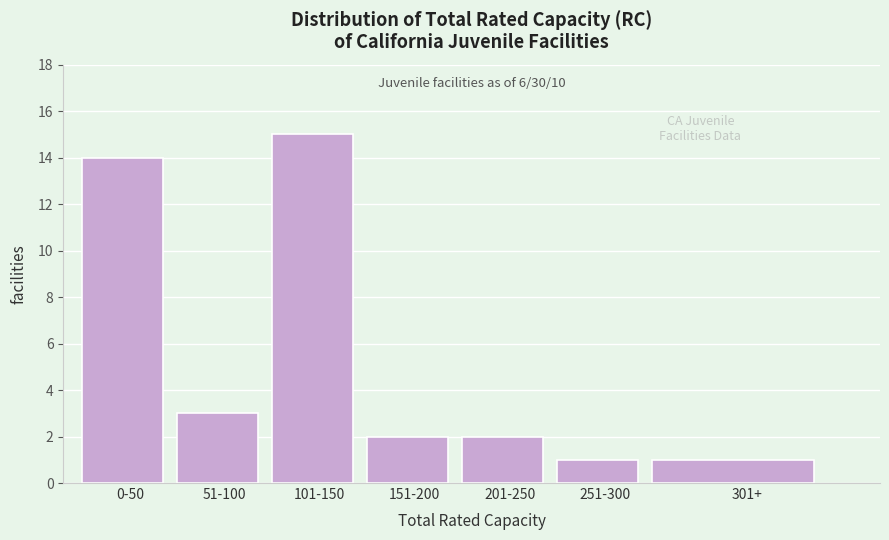

Reading right to left, what are all the values shown in this chart?

301+=1	251-300=1	201-250=2	151-200=2	101-150=15	51-100=3	0-50=14